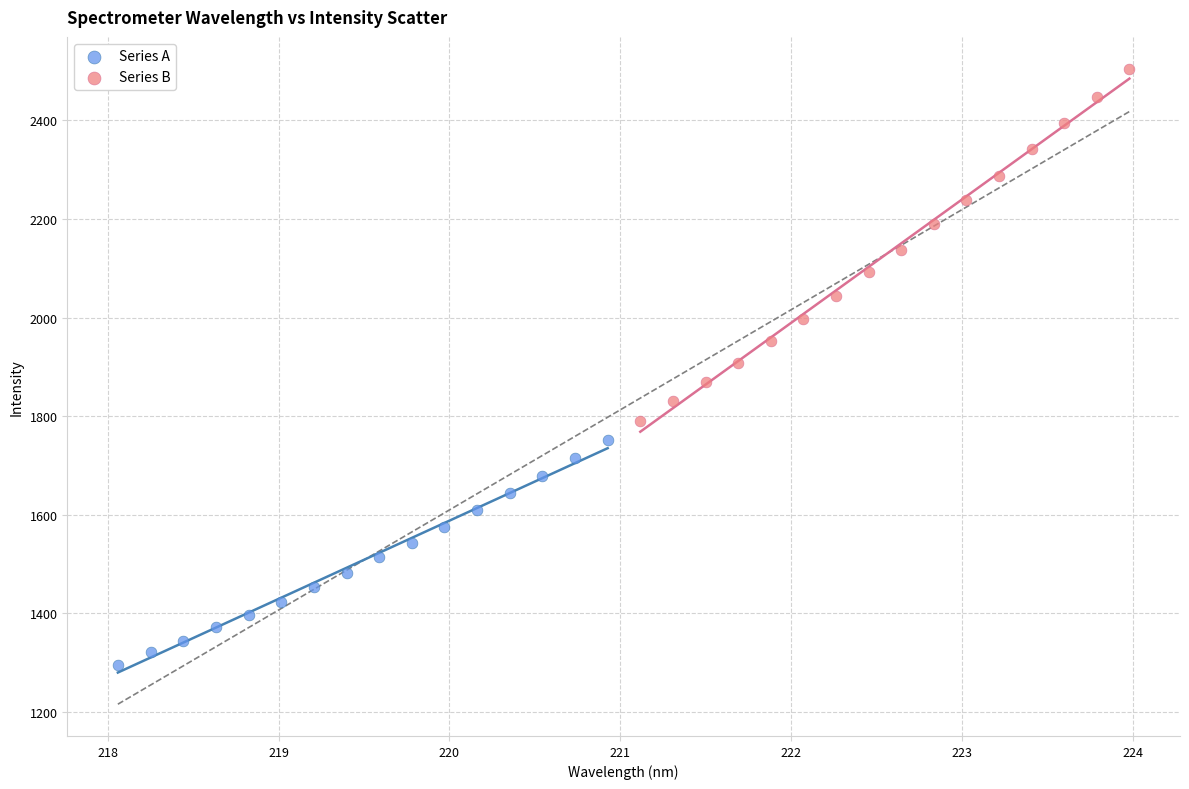

Which series contains the lowest Y value?

Series A